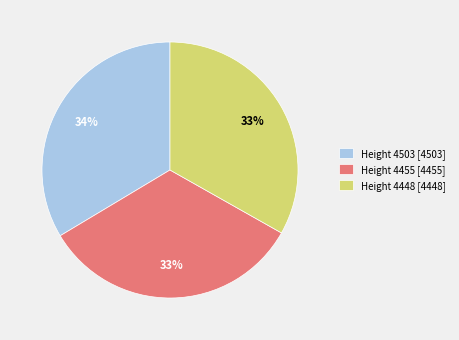

What percentage is the Height 4448 [4448] slice, to the nearest percent?

33%